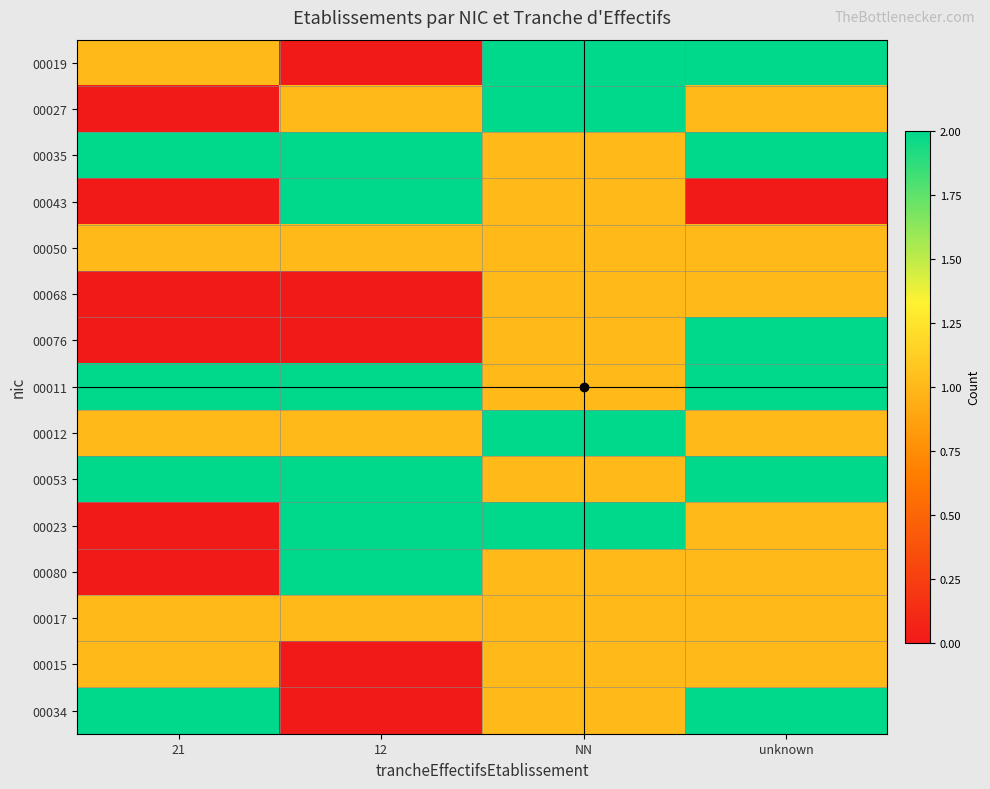

Reading right to left, extract all data points from this chart.

00019: unknown=2	NN=2	12=0	21=1
00027: unknown=1	NN=2	12=1	21=0
00035: unknown=2	NN=1	12=2	21=2
00043: unknown=0	NN=1	12=2	21=0
00050: unknown=1	NN=1	12=1	21=1
00068: unknown=1	NN=1	12=0	21=0
00076: unknown=2	NN=1	12=0	21=0
00011: unknown=2	NN=1	12=2	21=2
00012: unknown=1	NN=2	12=1	21=1
00053: unknown=2	NN=1	12=2	21=2
00023: unknown=1	NN=2	12=2	21=0
00080: unknown=1	NN=1	12=2	21=0
00017: unknown=1	NN=1	12=1	21=1
00015: unknown=1	NN=1	12=0	21=1
00034: unknown=2	NN=1	12=0	21=2